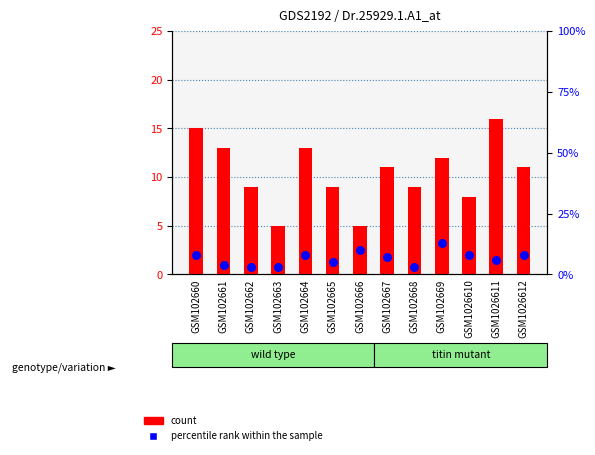

At which category is the sum across all series the highest?

GSM102669